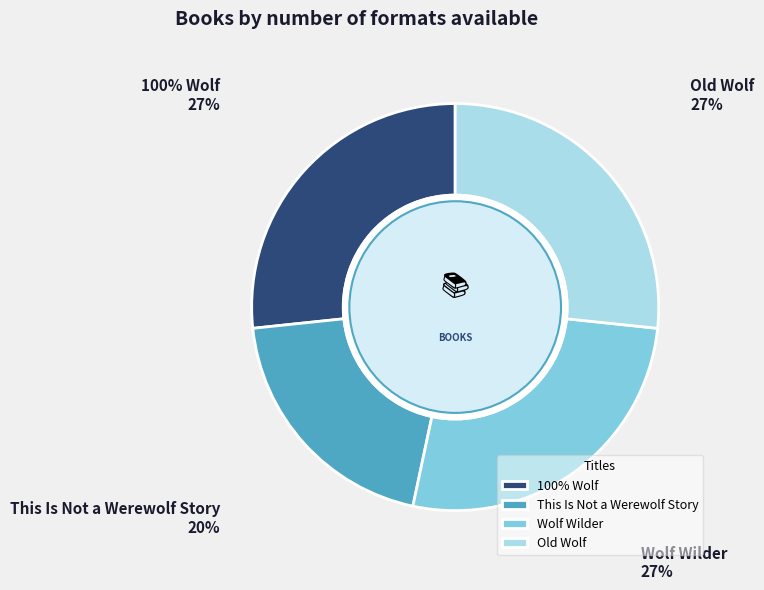

Is it true that Wolf Wilder is 19% of the pie?

False